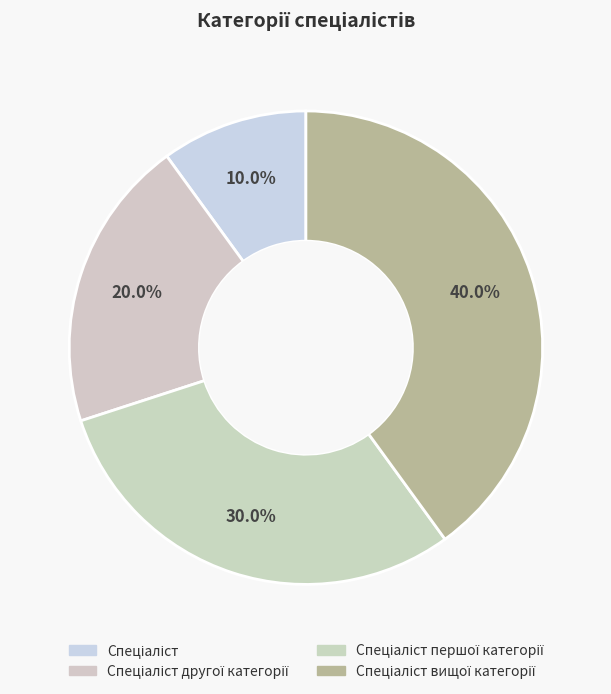

To the nearest percent, what is the combined percentage of Спеціаліст вищої категорії and Спеціаліст другої категорії?

60%